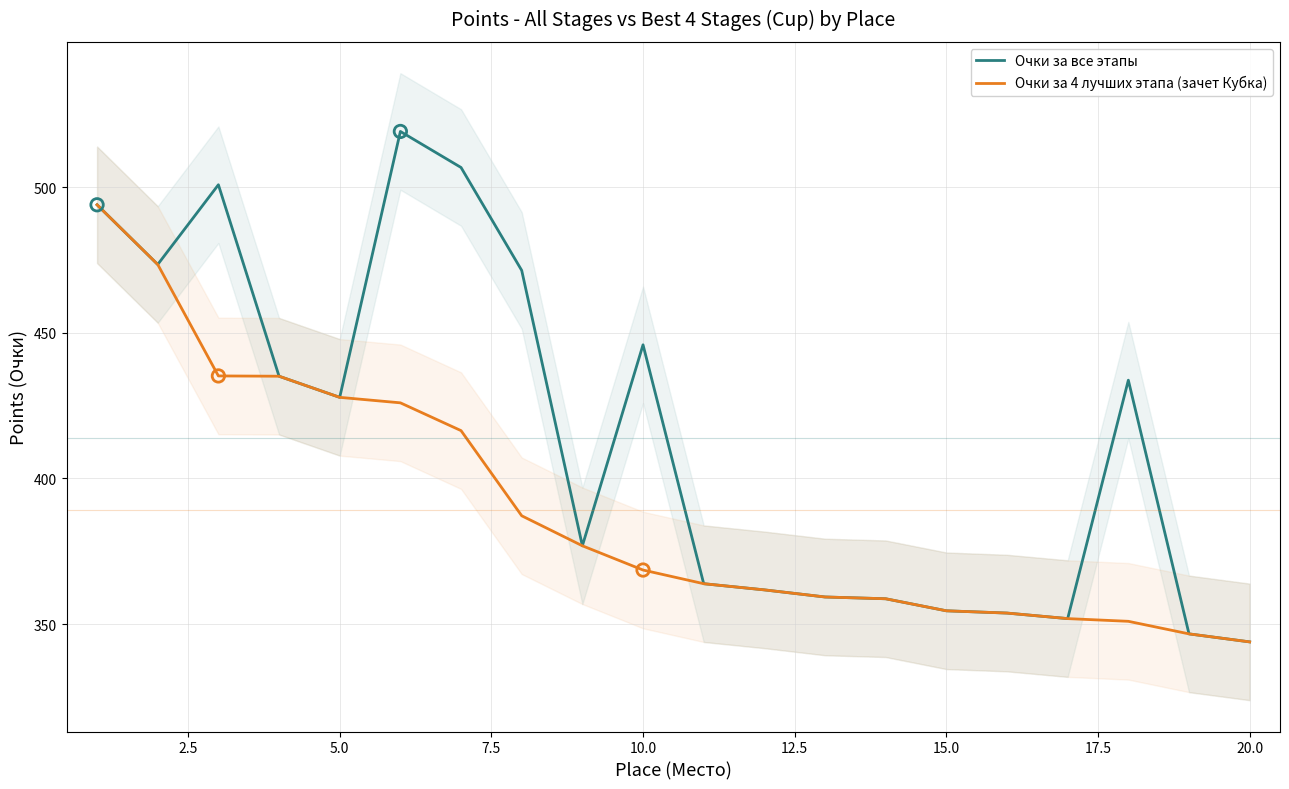

Which series has the largest total across all categories?

Очки за все этапы